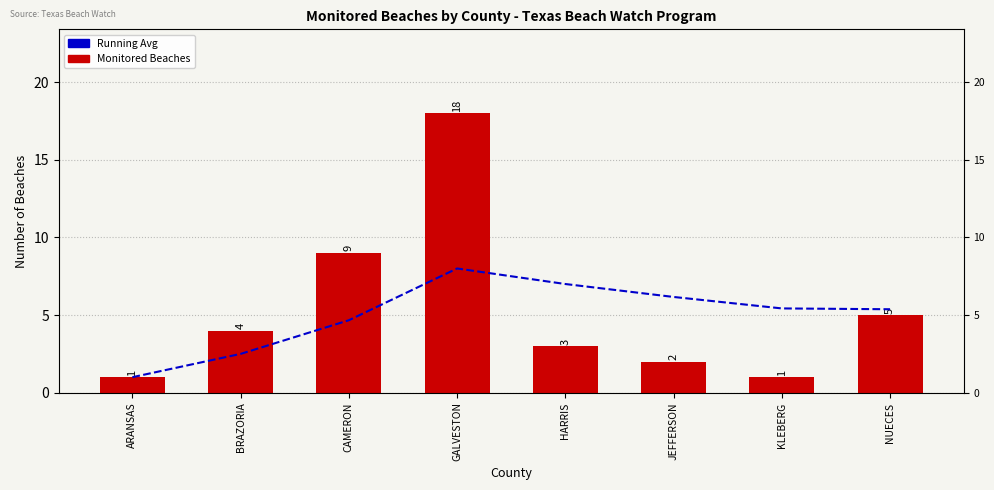

At BRAZORIA, list the series in order from largest to smallest.

Monitored Beaches, Running Average